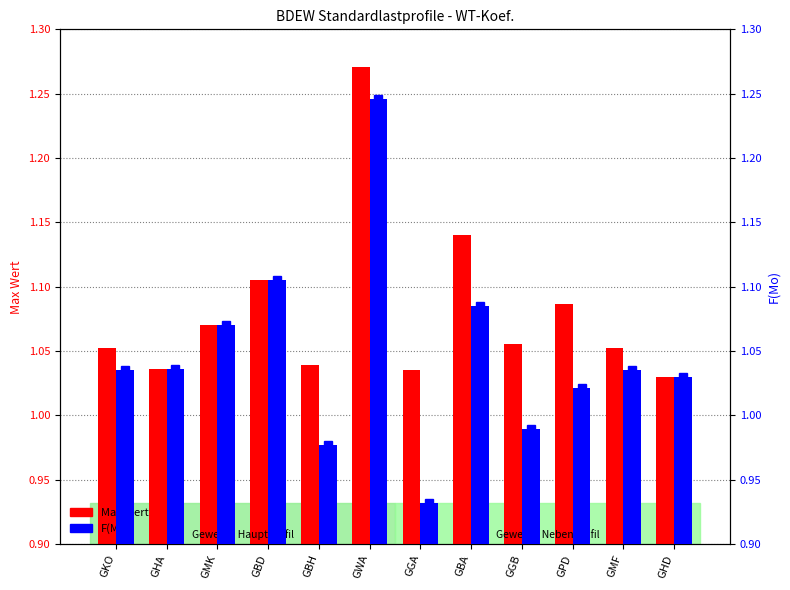

At GPD, list the series in order from smallest to largest.

F(Mo), Max Wert